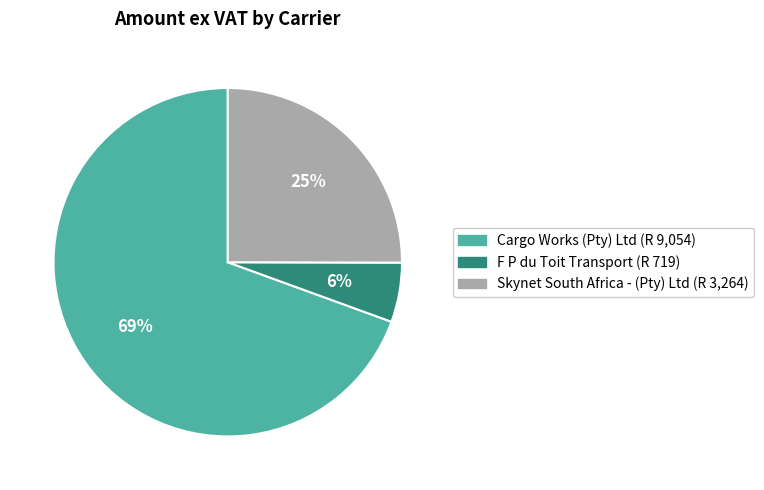

To the nearest percent, what percentage of the pie is Cargo Works (Pty) Ltd?

69%